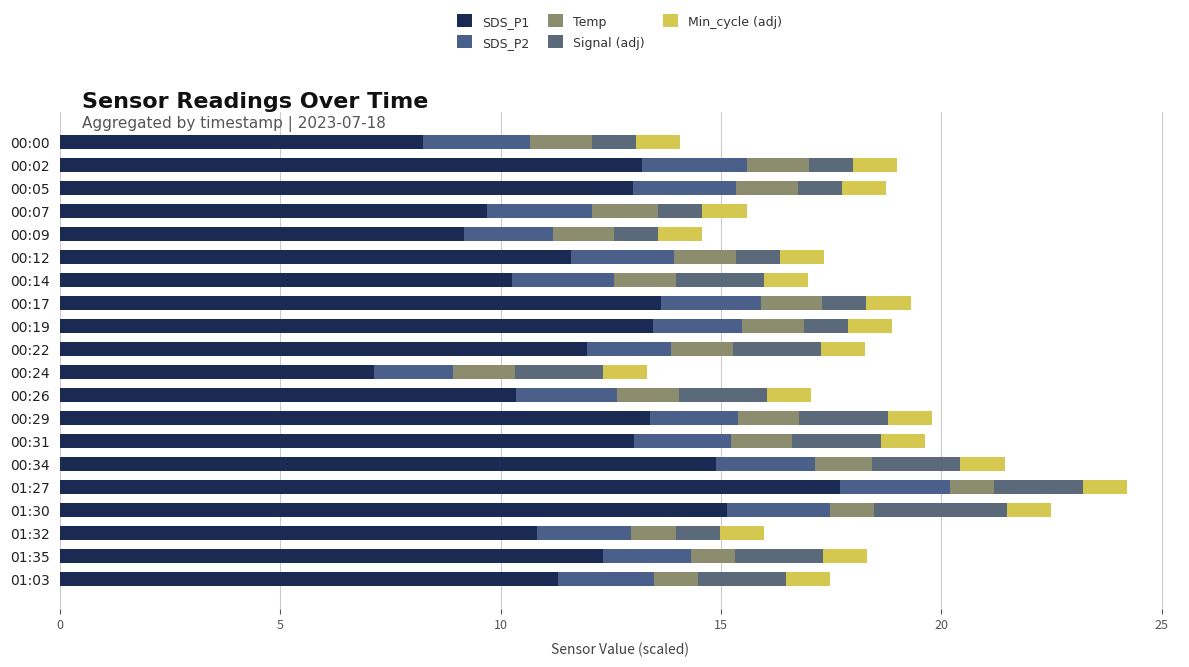

How many categories are shown in the chart?

20